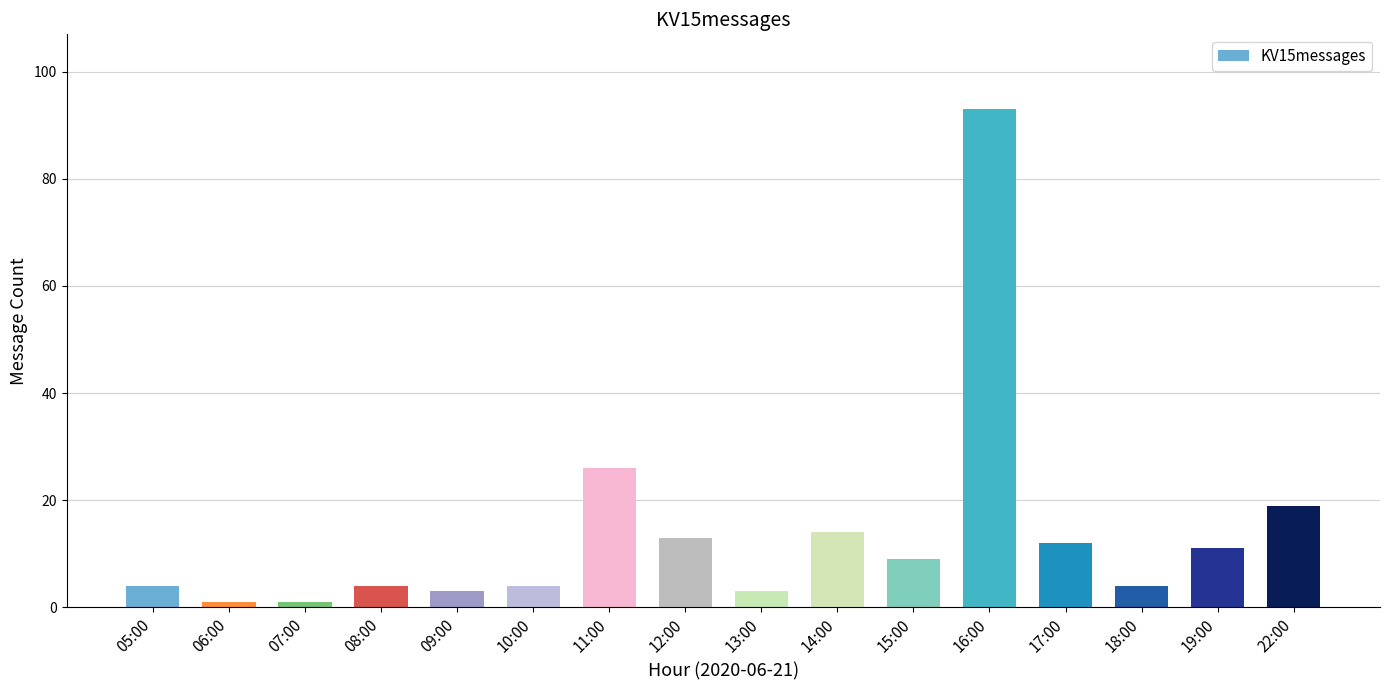

Does the chart contain any negative values?

No